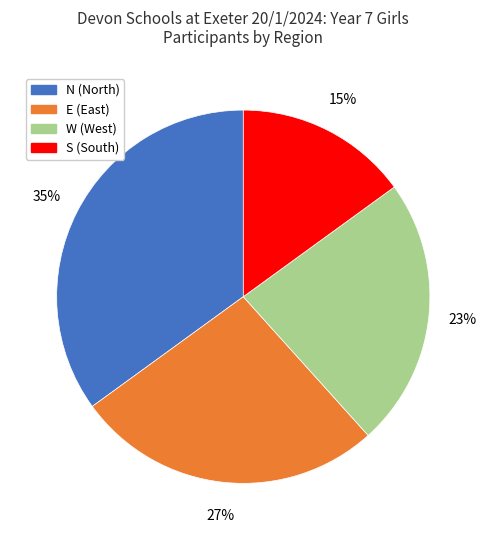

Count the number of slices in the pie.

4